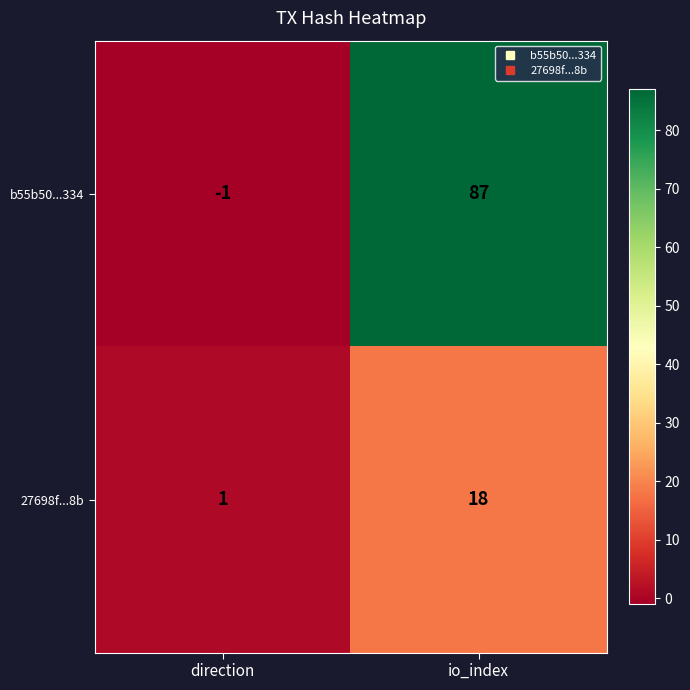

Rank the series at io_index from highest to lowest value.

b55b50...334, 27698f...8b